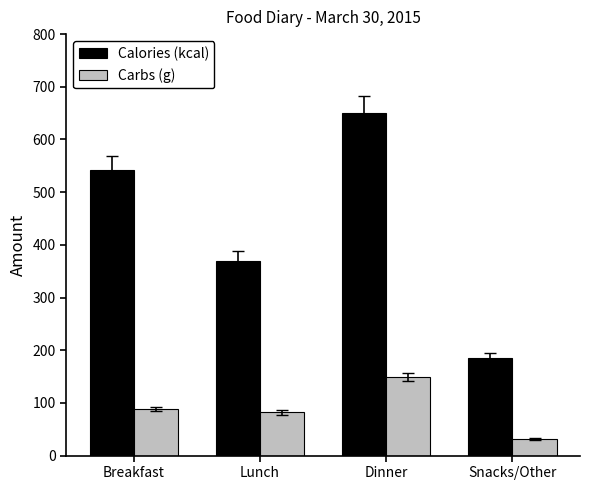

At which category does the chart reach its peak across all series?

Dinner